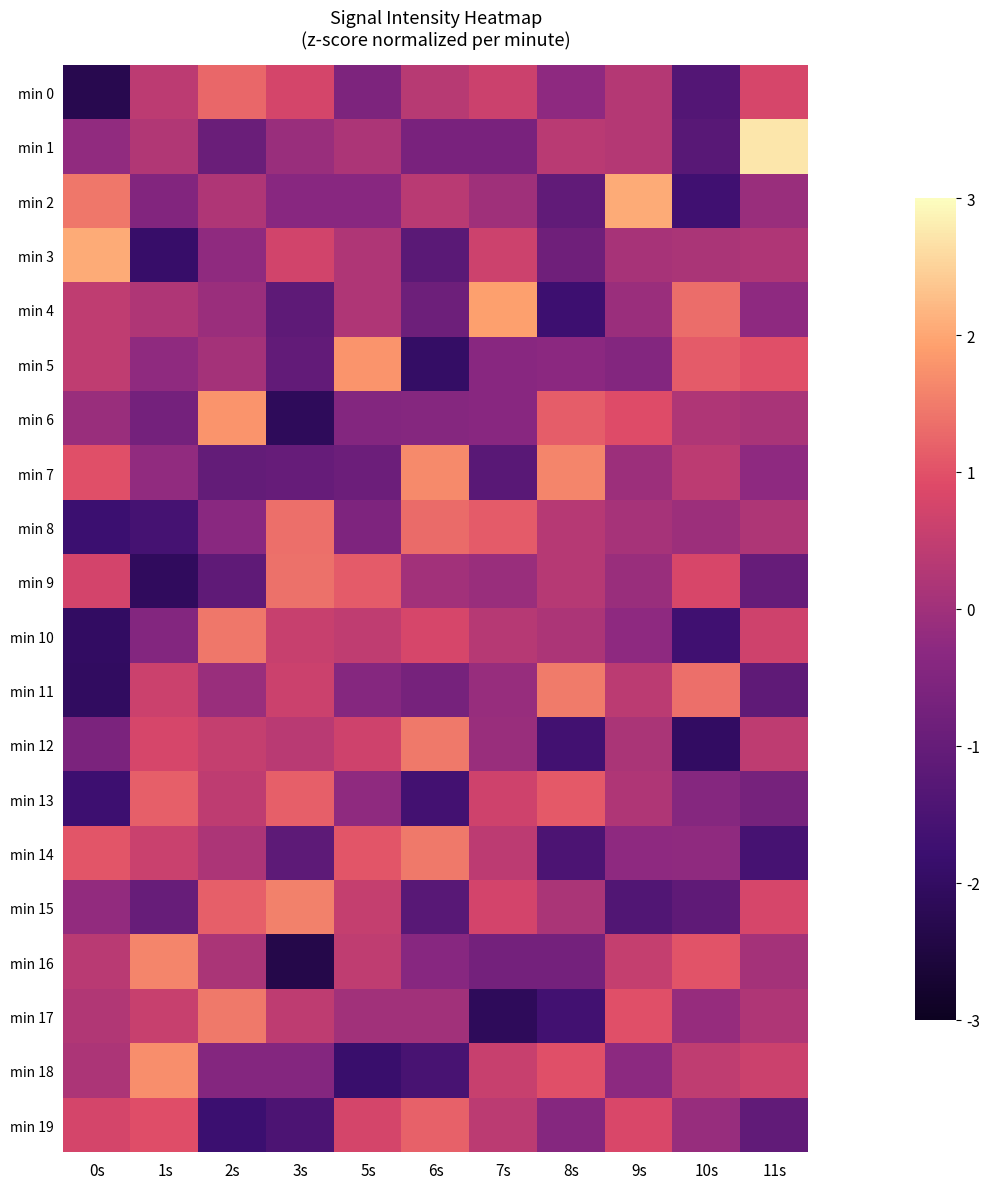

Which series has the largest range (max minus min)?

min 1